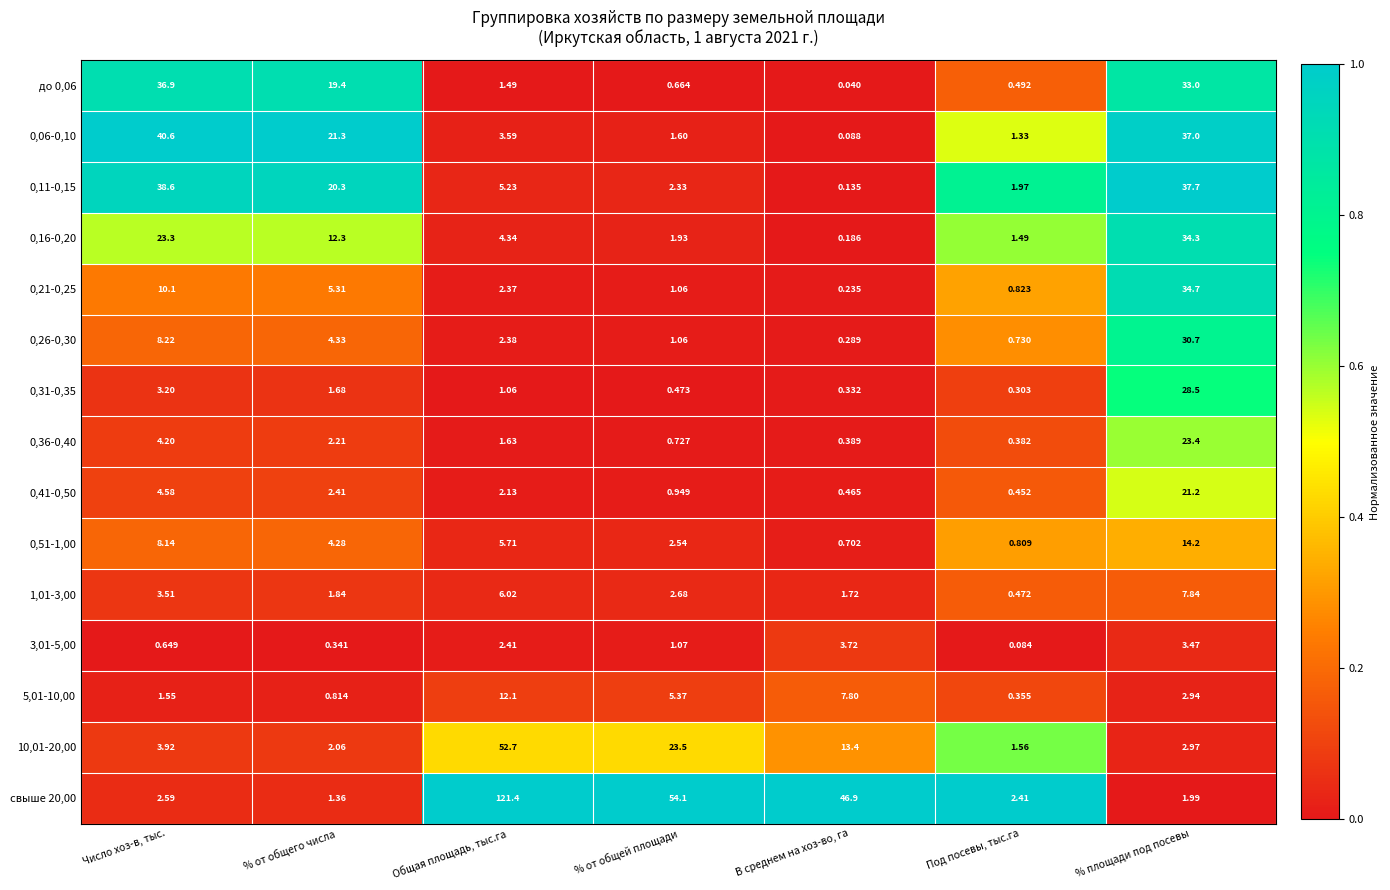

Which series has the largest total across all categories?

свыше 20,00